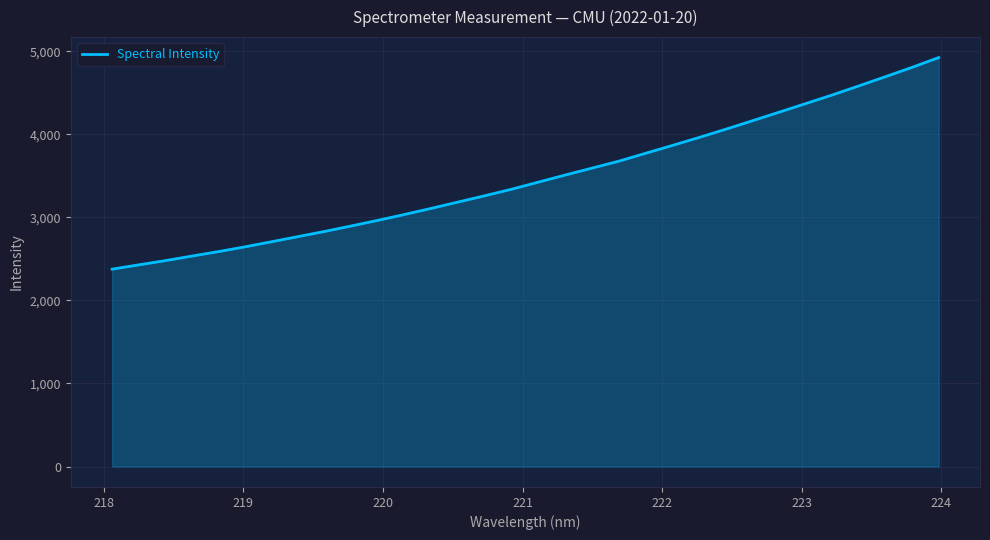

What is the difference between the maximum and minimum values?

2548.0